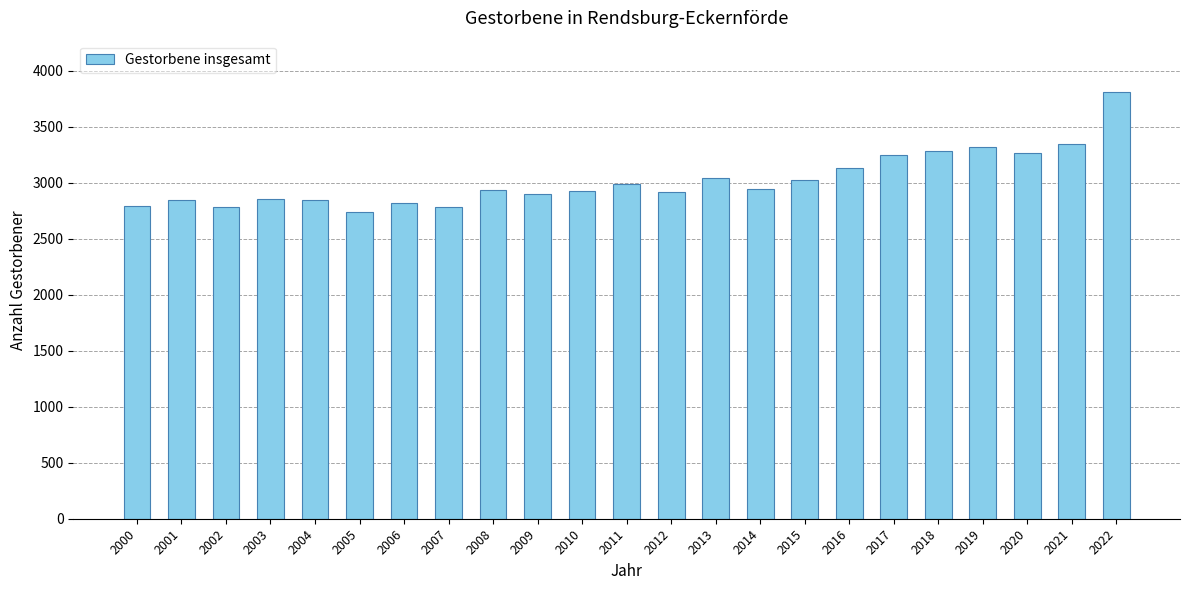

The chart shows a value of 2785 at 2002. True or false?

True